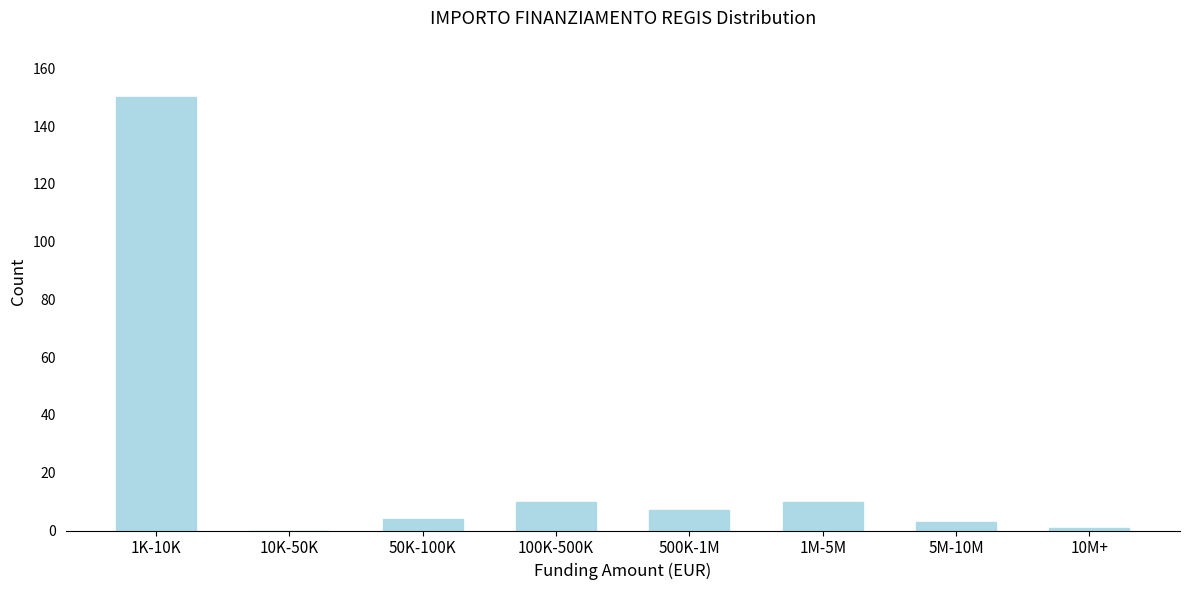

Reading right to left, transcribe all the data shown in this chart.

10M+=1	5M-10M=3	1M-5M=10	500K-1M=7	100K-500K=10	50K-100K=4	10K-50K=0	1K-10K=150